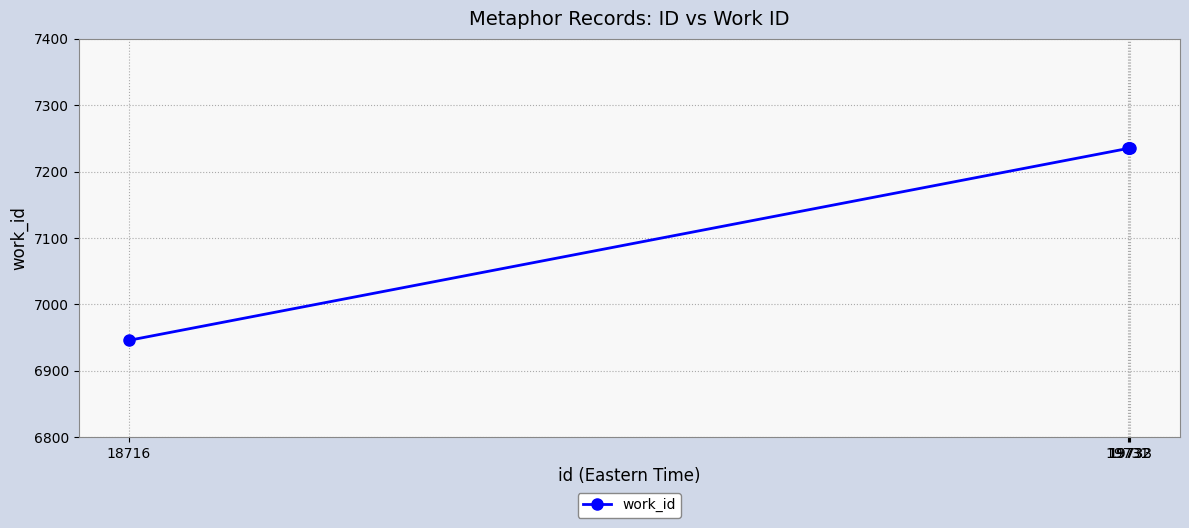

True or false: the data has more than 1 interior local peaks.

False